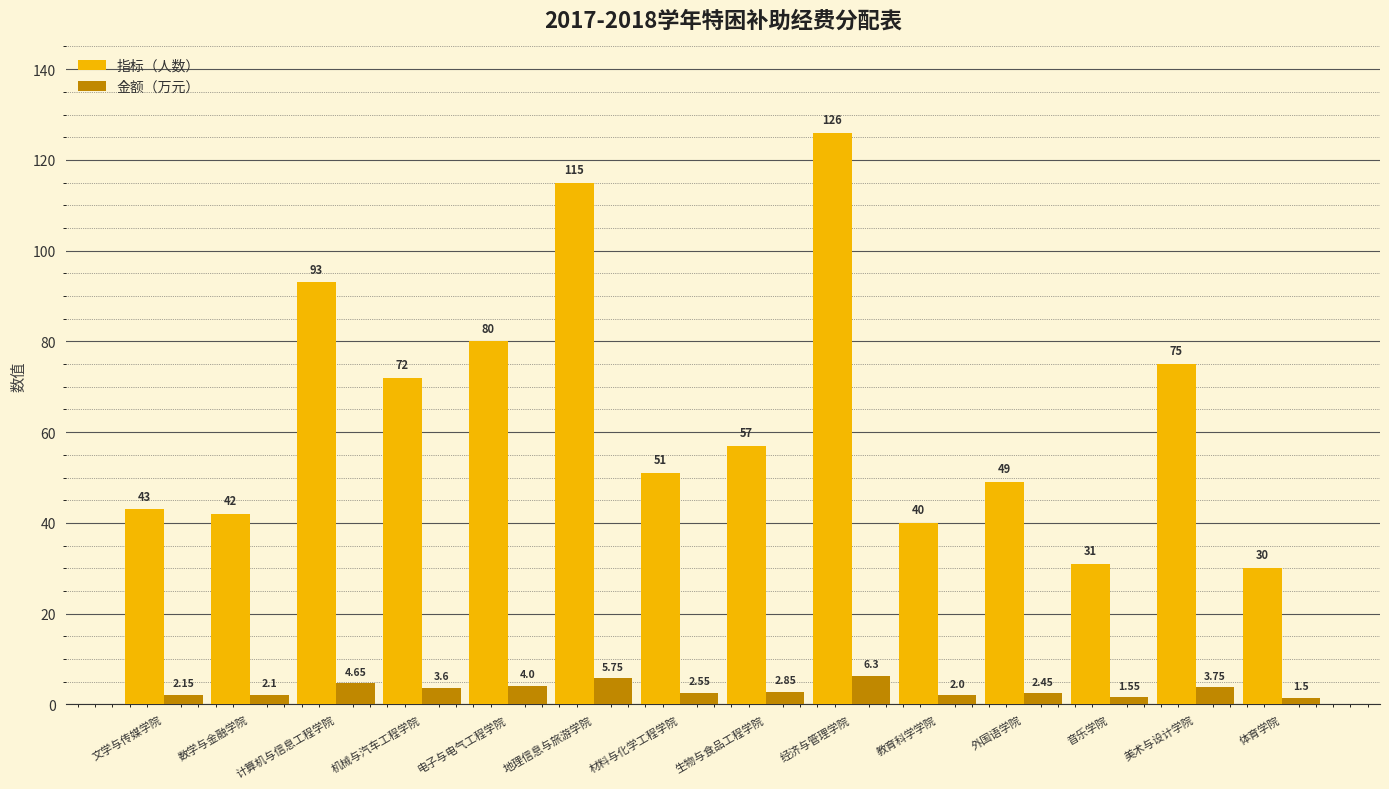

What is the label of the 14th bar from the left?

体育学院